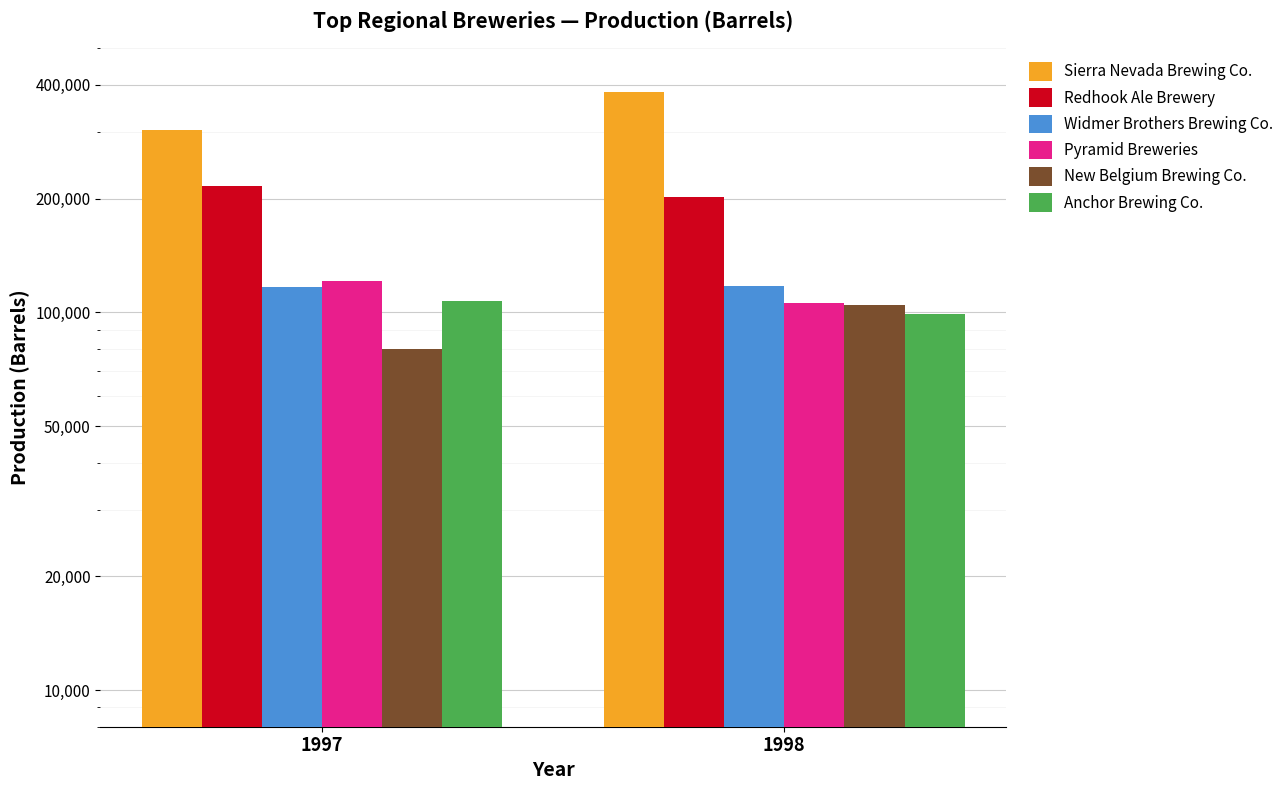

What is the difference between the highest and lowest values at 1998?

282932